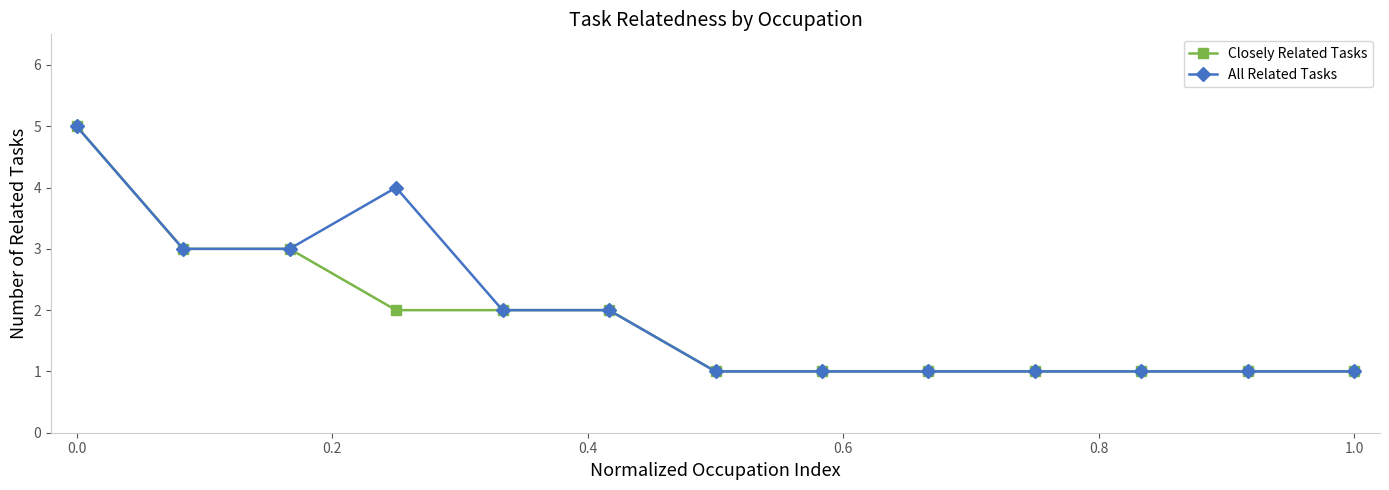

Reading right to left, transcribe all the data shown in this chart.

Closely Related Tasks: 1	1	1	1	1	1	1	2	2	2	3	3	5
All Related Tasks: 1	1	1	1	1	1	1	2	2	4	3	3	5